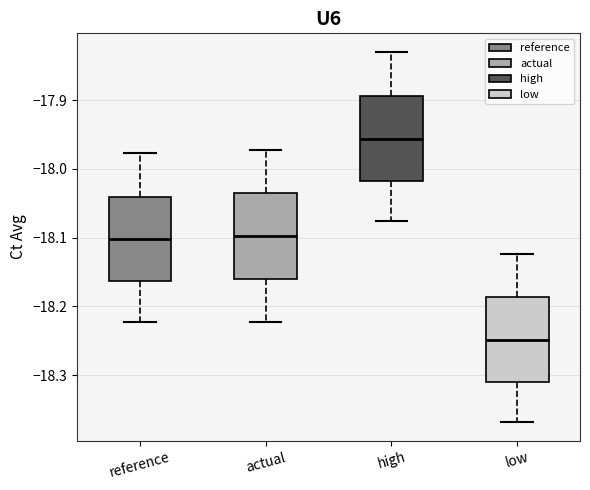

Which box's median line is the lowest?

low